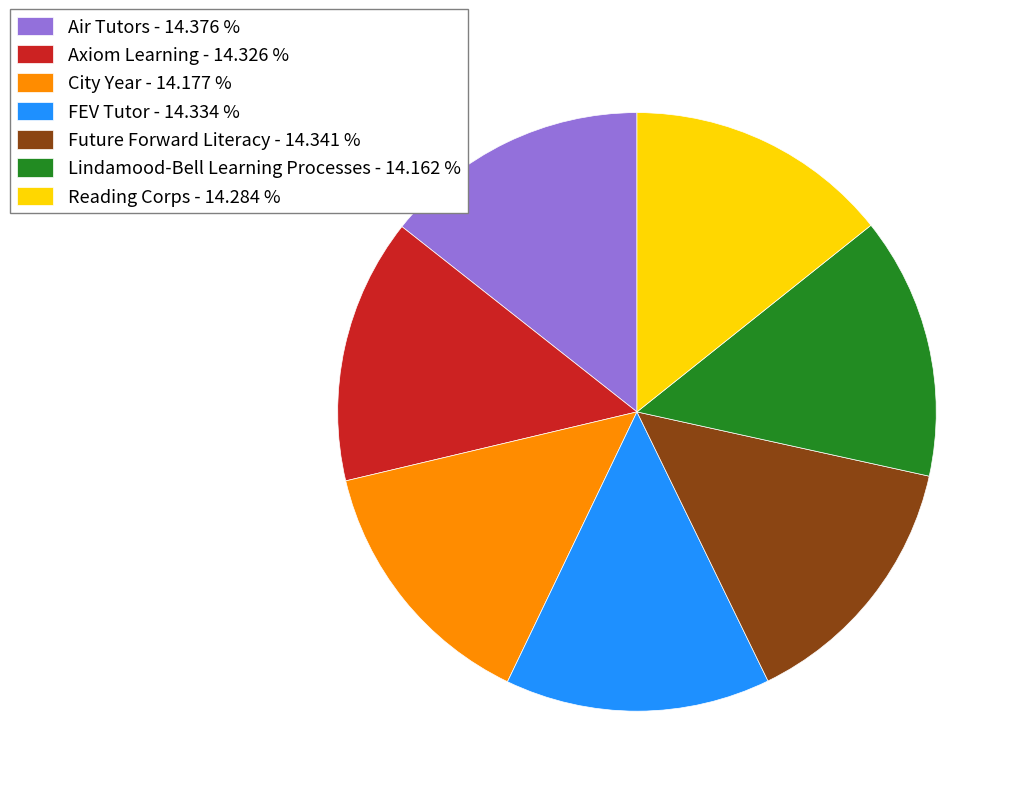

Is there a majority slice in this chart?

No